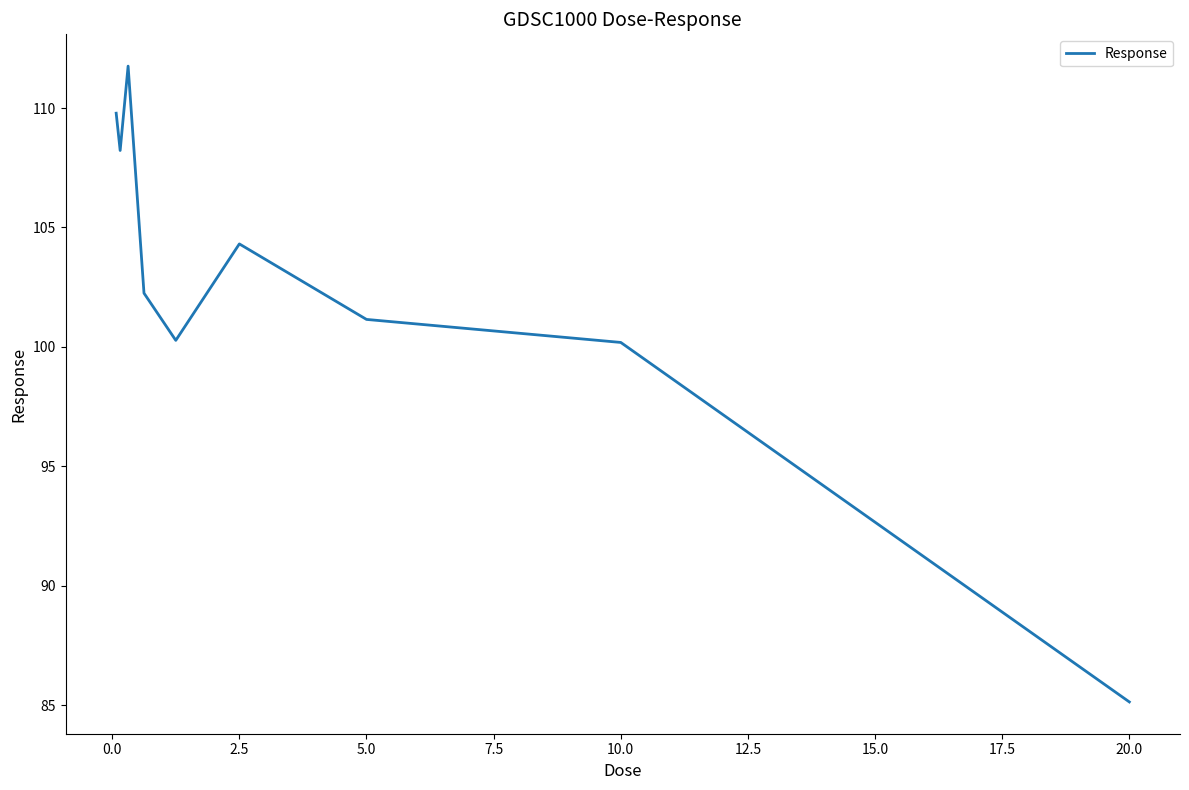

What is the difference between the maximum and minimum values?

26.6